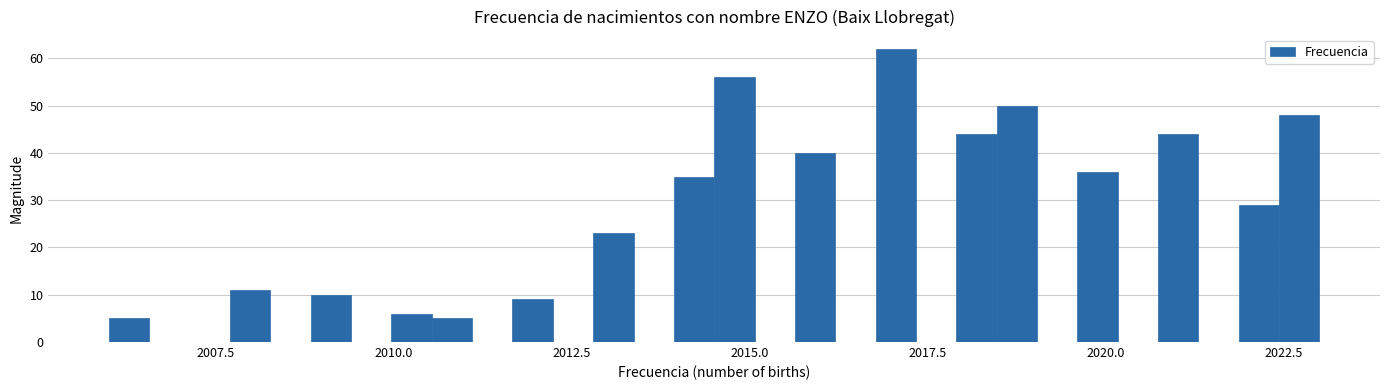

Around what value on the x-axis is the tallest bar? Give the approximate position of its centre, as read against the axis.

2017.0